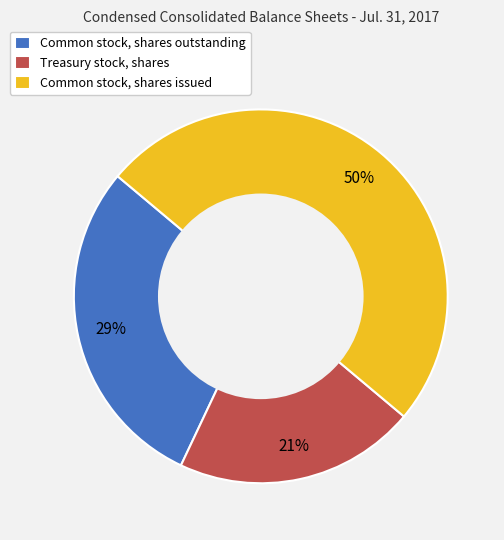

How many segments does this pie chart have?

3